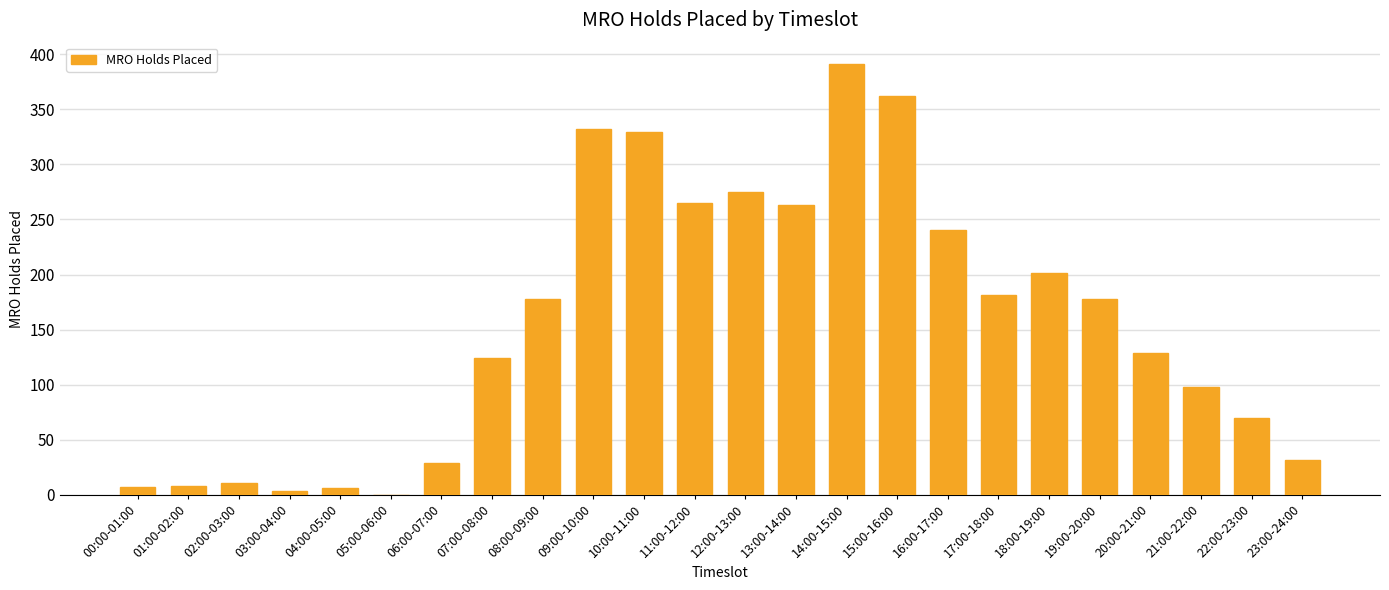

What is the maximum value shown in the chart?

391